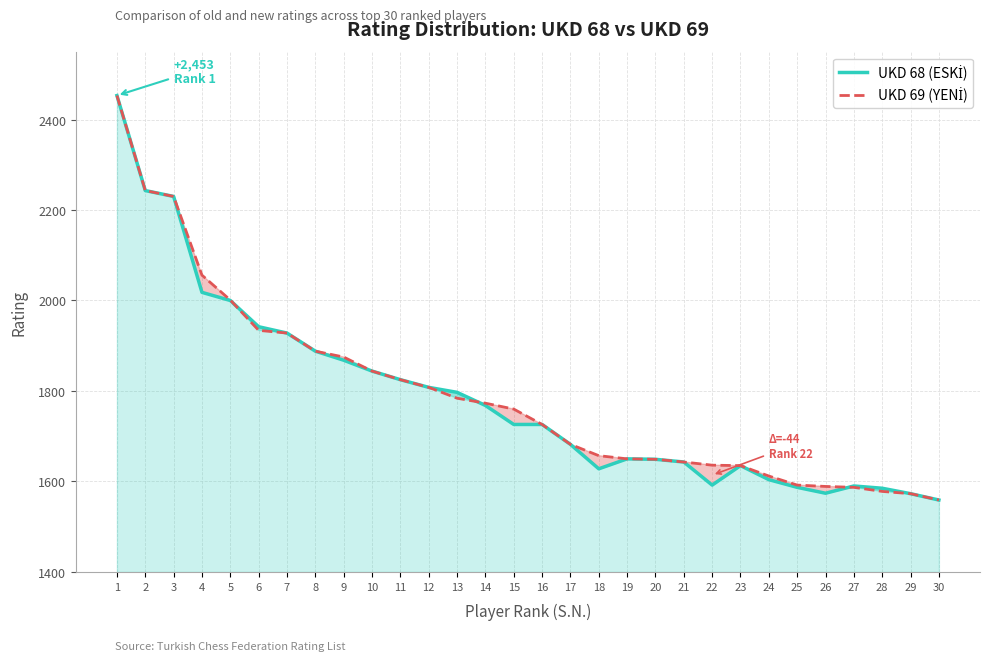

Which series changed the most between 12 and 24?

UKD 68 (ESKİ)